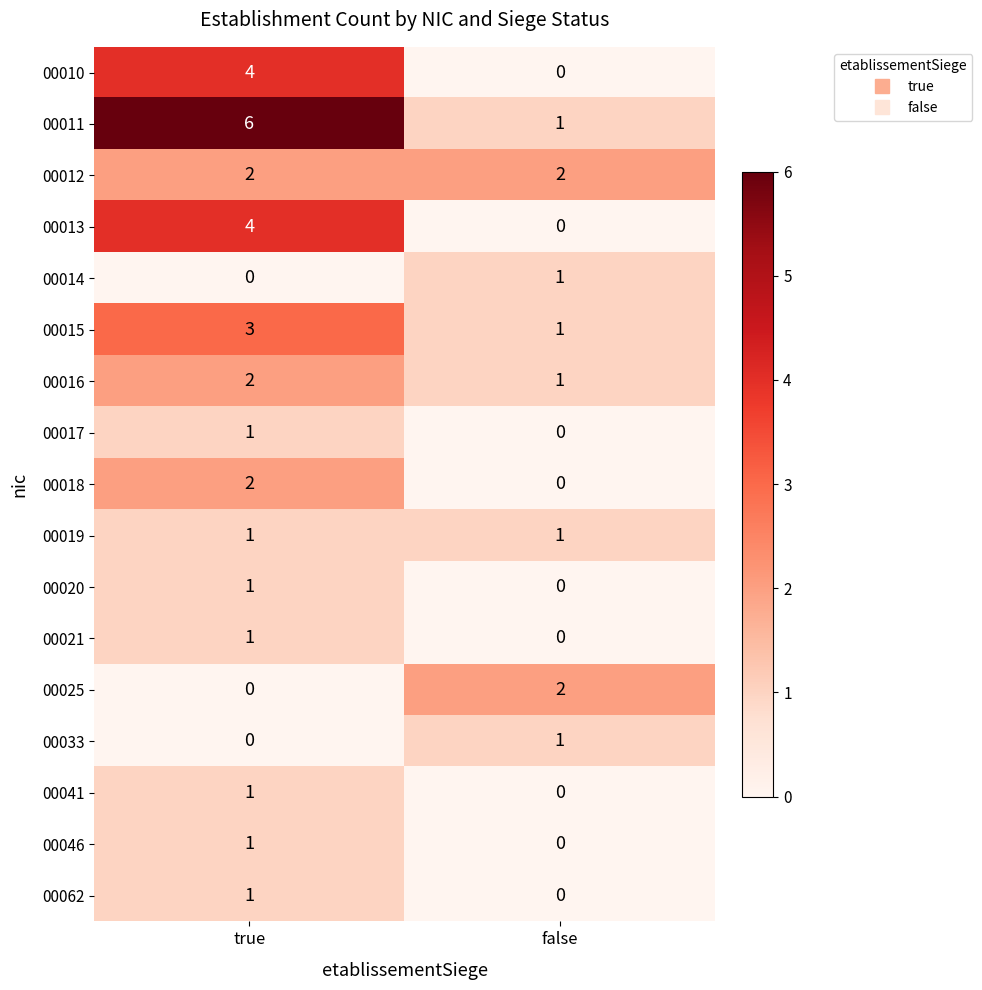

How many data points does each series have?

2